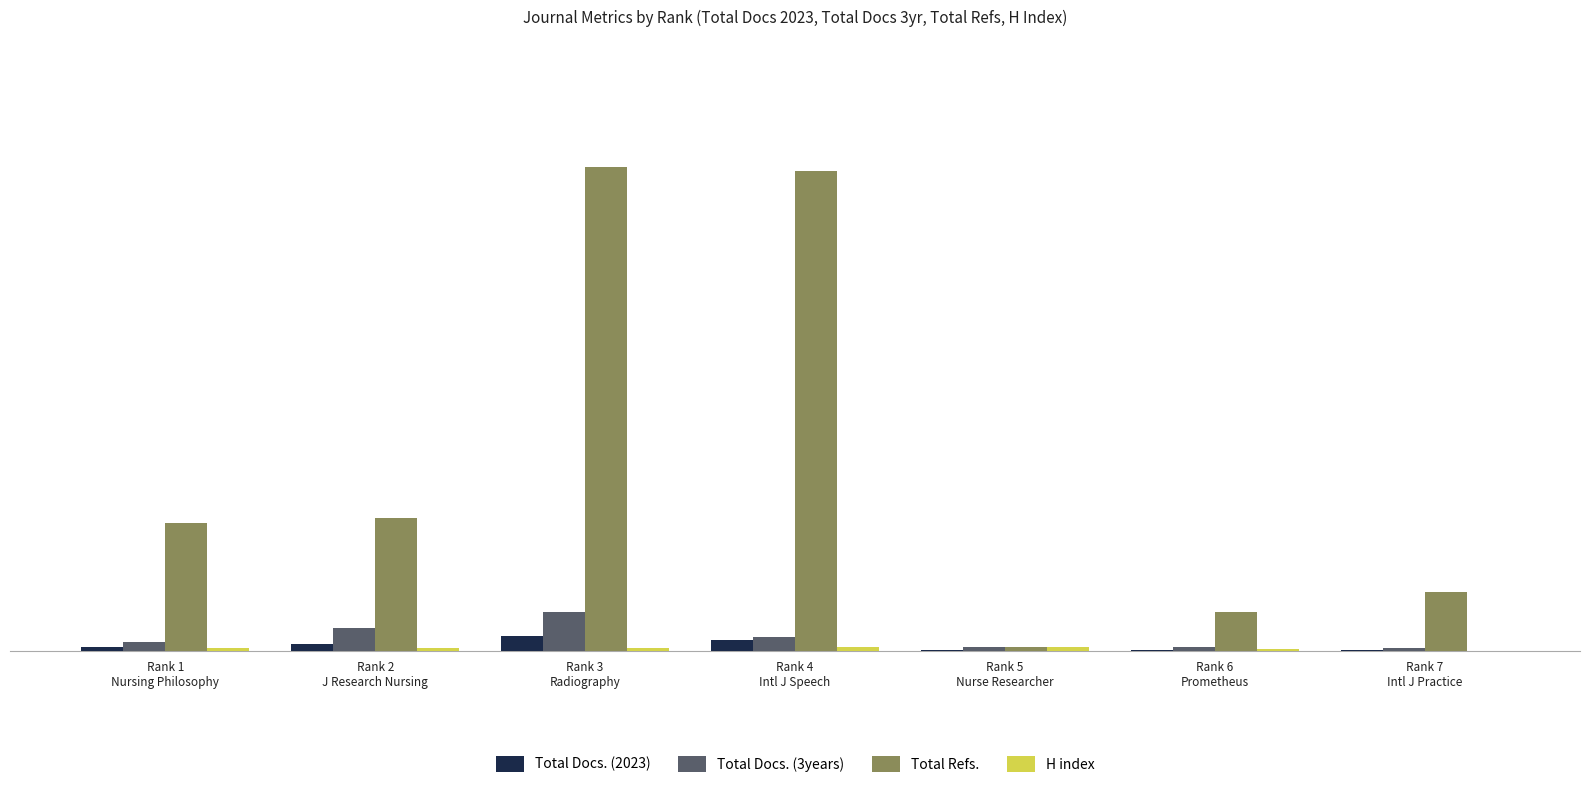

Which series has the largest total across all categories?

Total Refs.